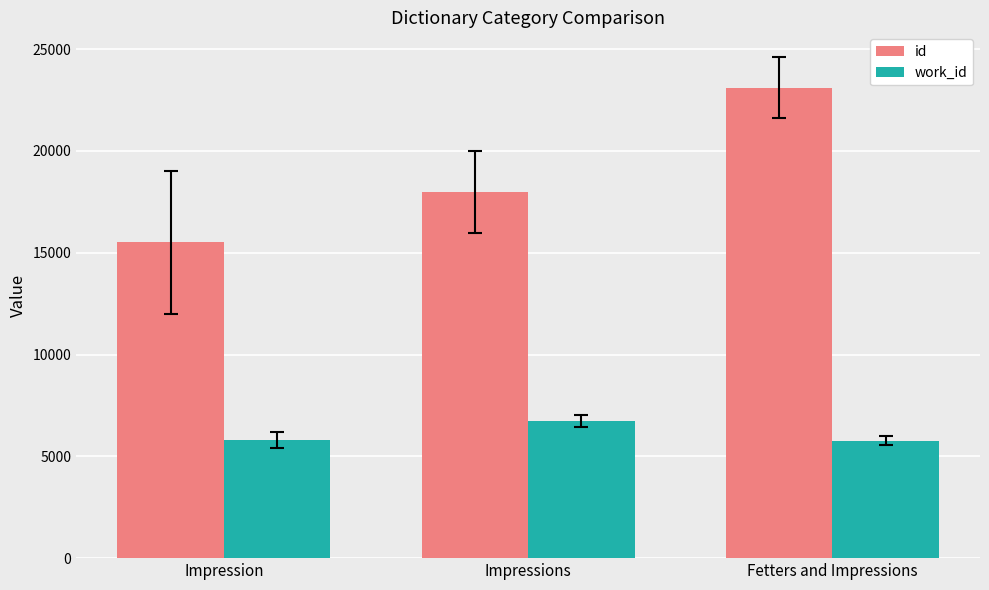

What is the difference between the maximum and minimum values in the id series?

7587